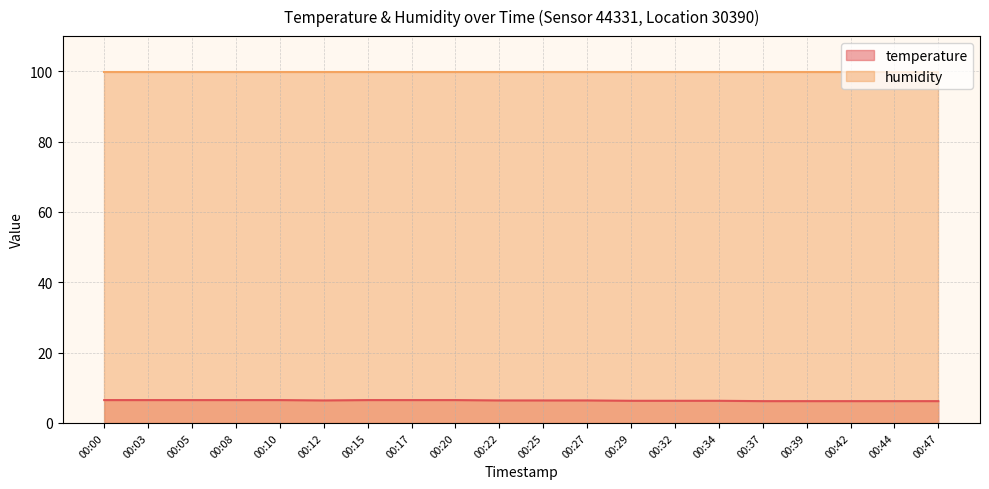

Reading left to right, extract all data points from this chart.

6.5	6.5	6.5	6.5	6.5	6.4	6.5	6.5	6.5	6.4	6.4	6.4	6.3	6.3	6.3	6.2	6.2	6.2	6.2	6.2